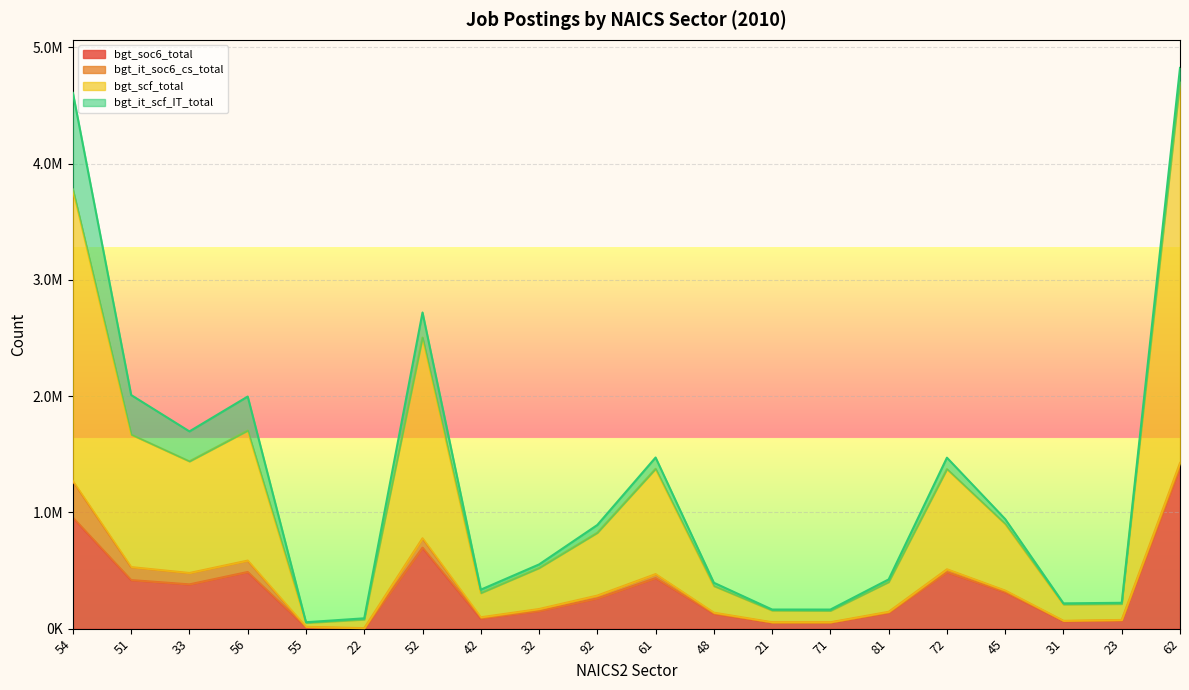

At which category does bgt_soc6_total reach its first local peak?

56